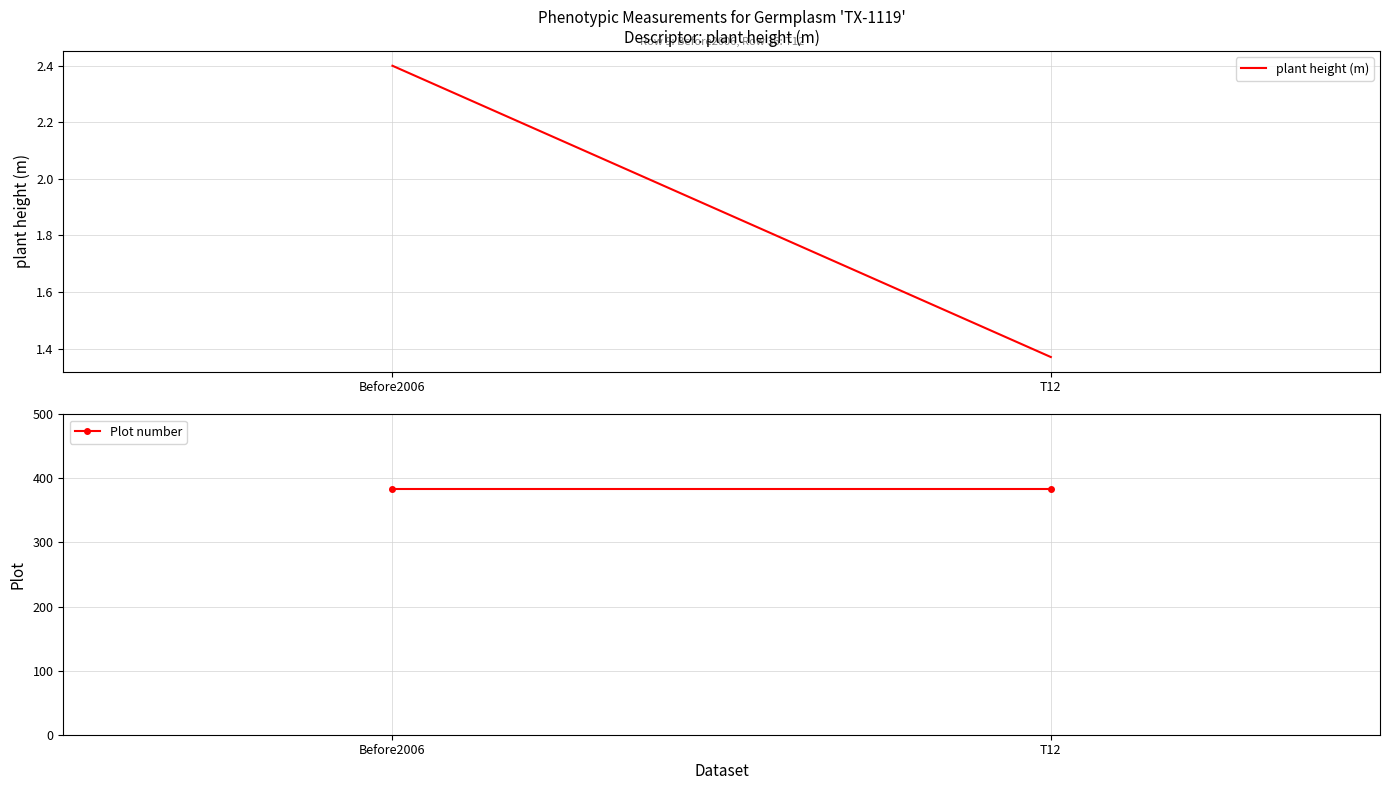

The value of plant height (m) at Before2006 is 2.4. True or false?

True